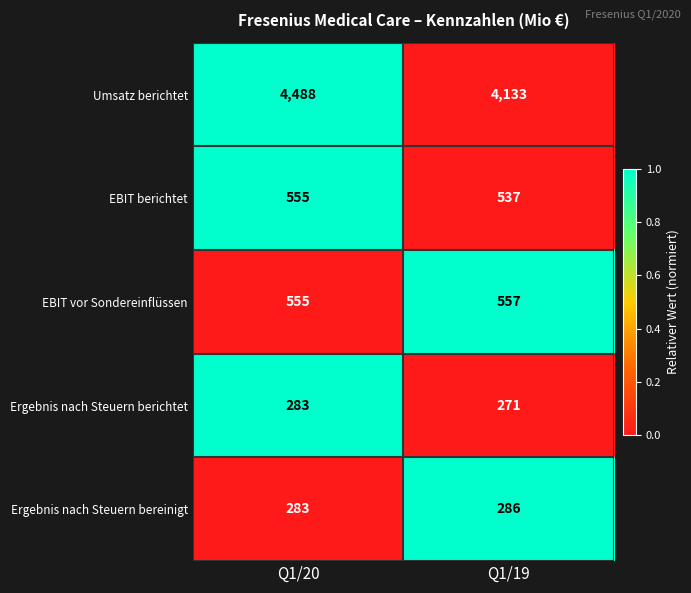

How many distinct data groups are displayed?

5